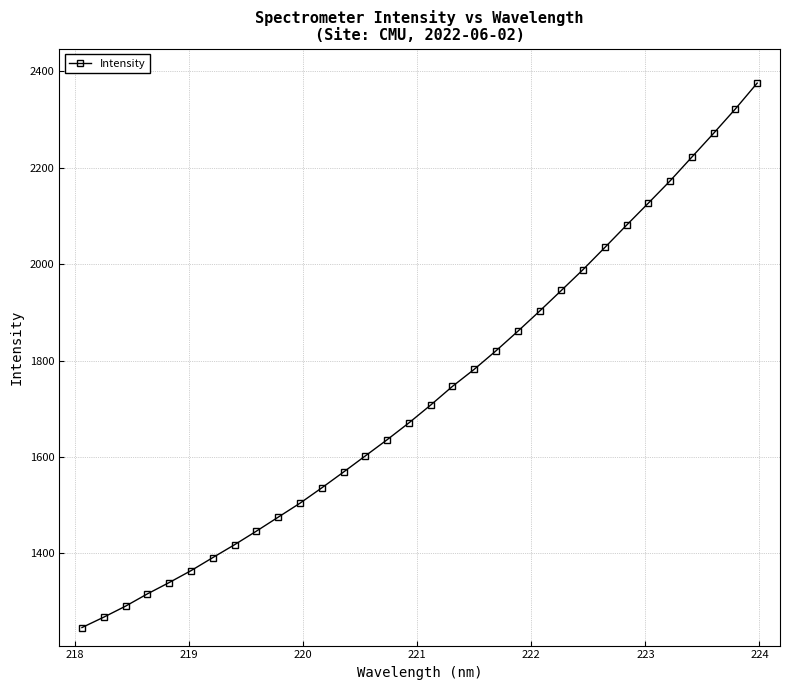

What is the value of the 17th point from the left?

1707.8